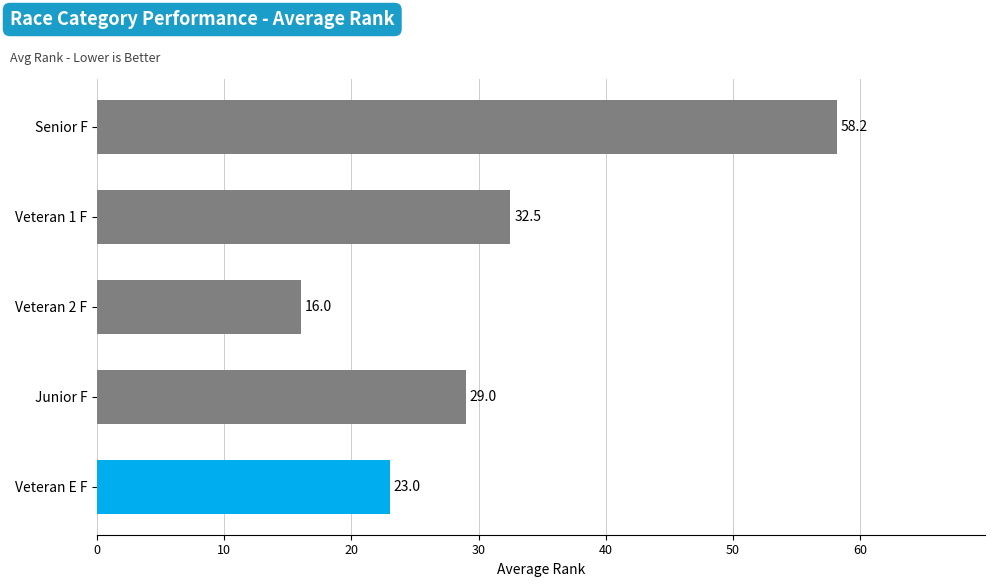

What is the average value?

31.7